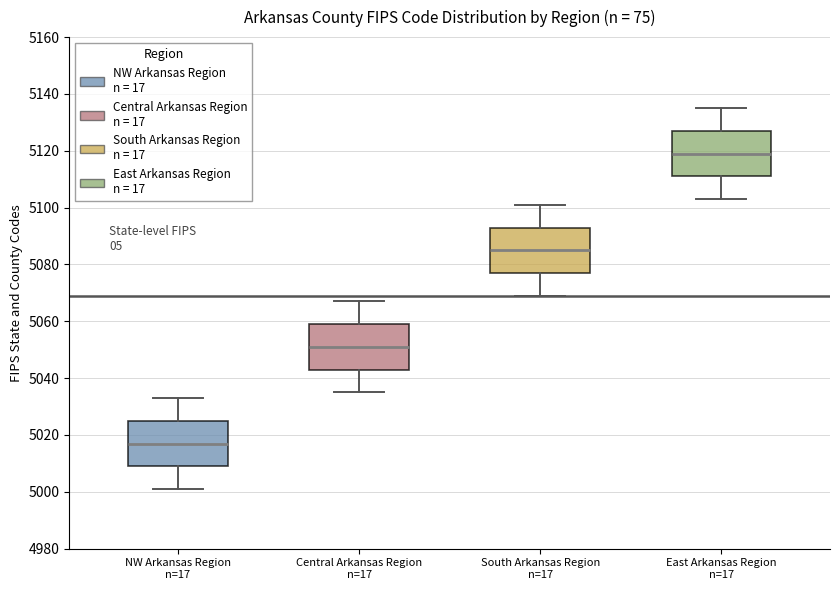

Reading left to right, transcribe this box plot: for each box, give where its median line is, the range the box spans, and where its two whiskers end, as read against the y-axis. The values are not printed on the chart, so give them approximately, as read against the axis.

NW Arkansas Region n=17: median 5018, box 5010 to 5026, whiskers 5002 to 5034
Central Arkansas Region n=17: median 5052, box 5044 to 5060, whiskers 5036 to 5068
South Arkansas Region n=17: median 5086, box 5078 to 5094, whiskers 5070 to 5102
East Arkansas Region n=17: median 5120, box 5112 to 5128, whiskers 5104 to 5136